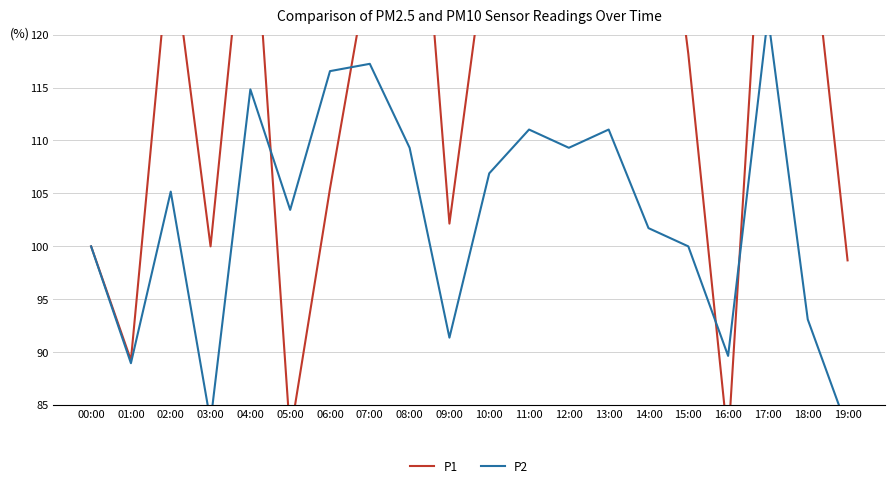

Does the chart have visible grid lines?

Yes